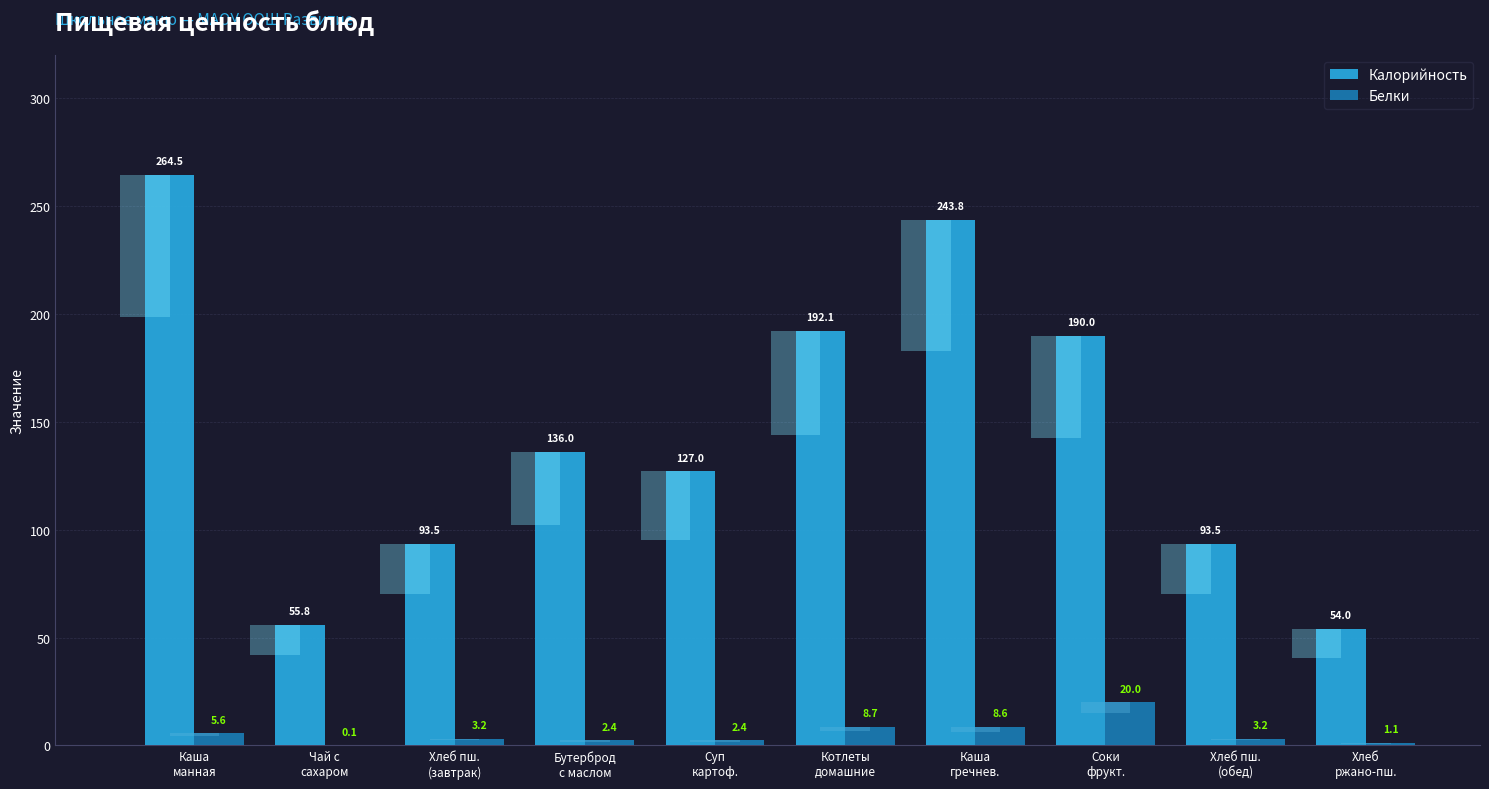

At how many categories does at least one series exceed 122?

6